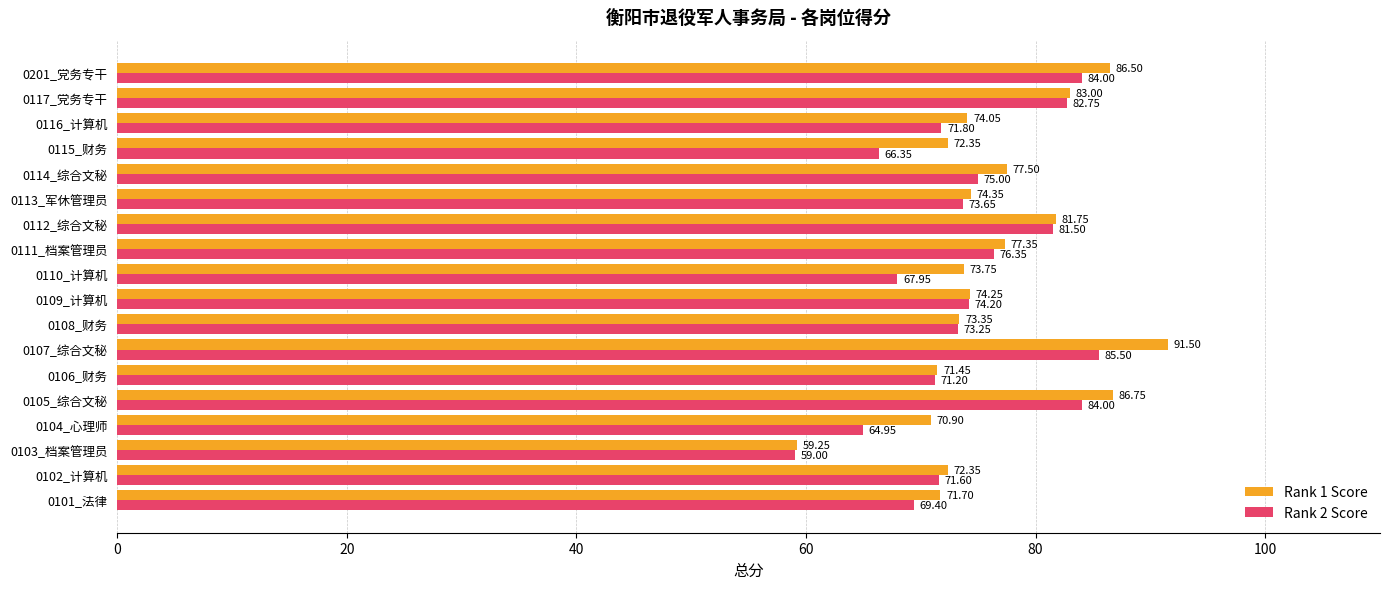

Which series has the widest spread of values?

Rank 1 Score